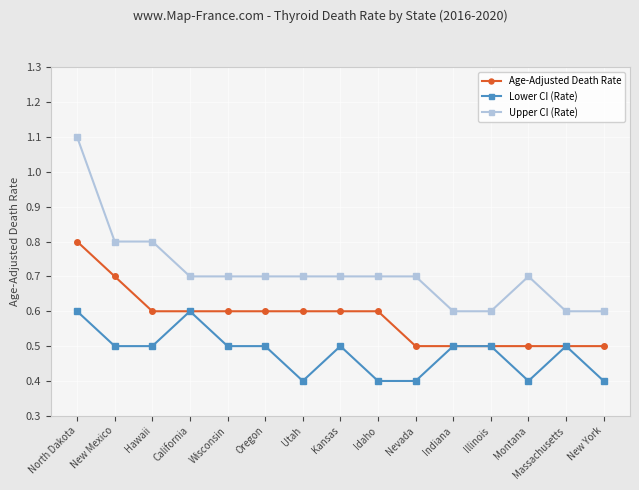

The Upper CI (Rate) series shows 0.6 at New York. True or false?

True